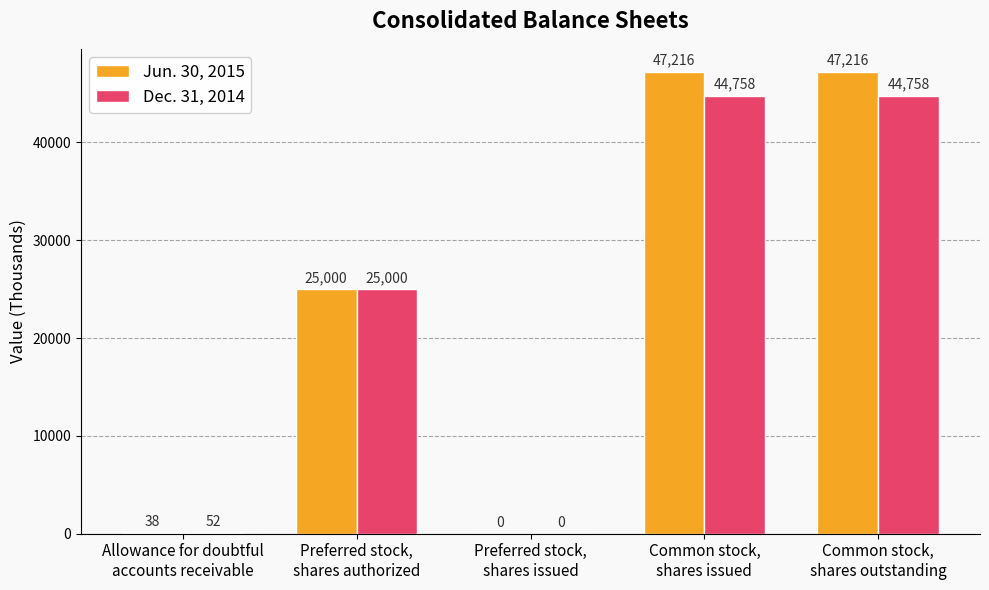

What is the maximum value shown in the chart?

47216